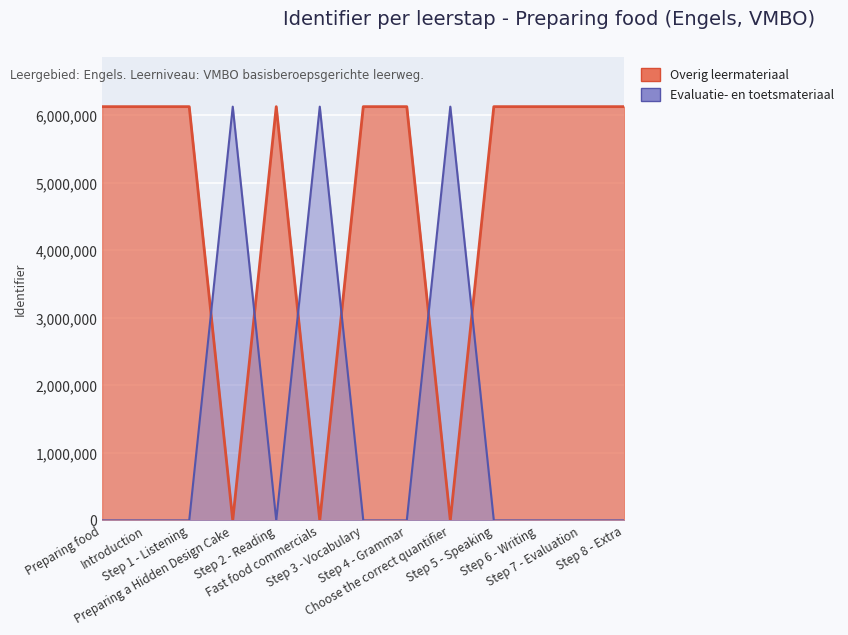

At which label does Evaluatie- en toetsmateriaal reach its minimum?

Preparing food